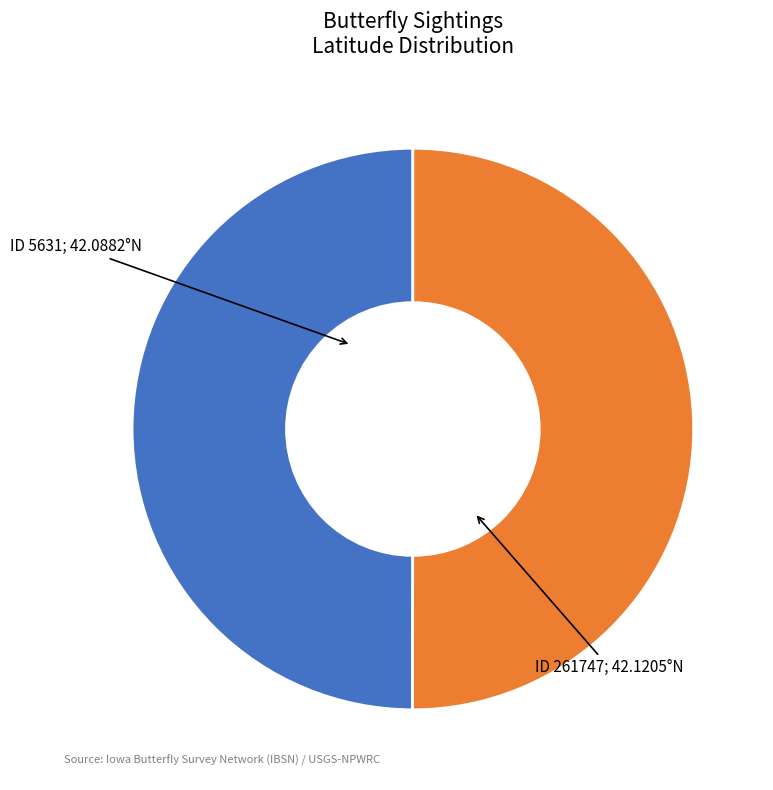

What is the smallest slice in the pie chart?

5631